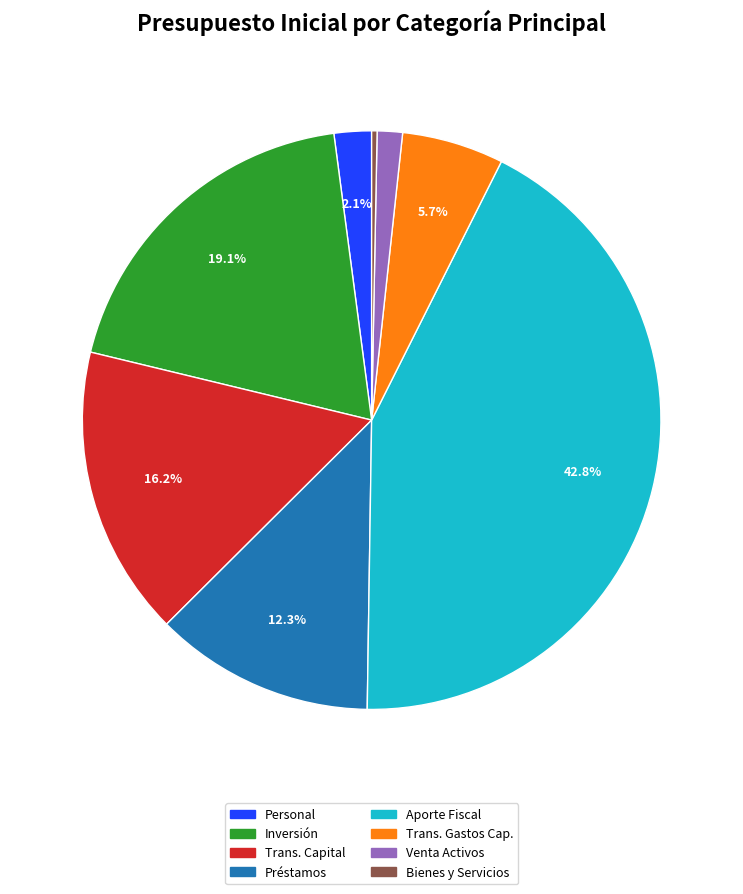

How many slices are in this pie chart?

8